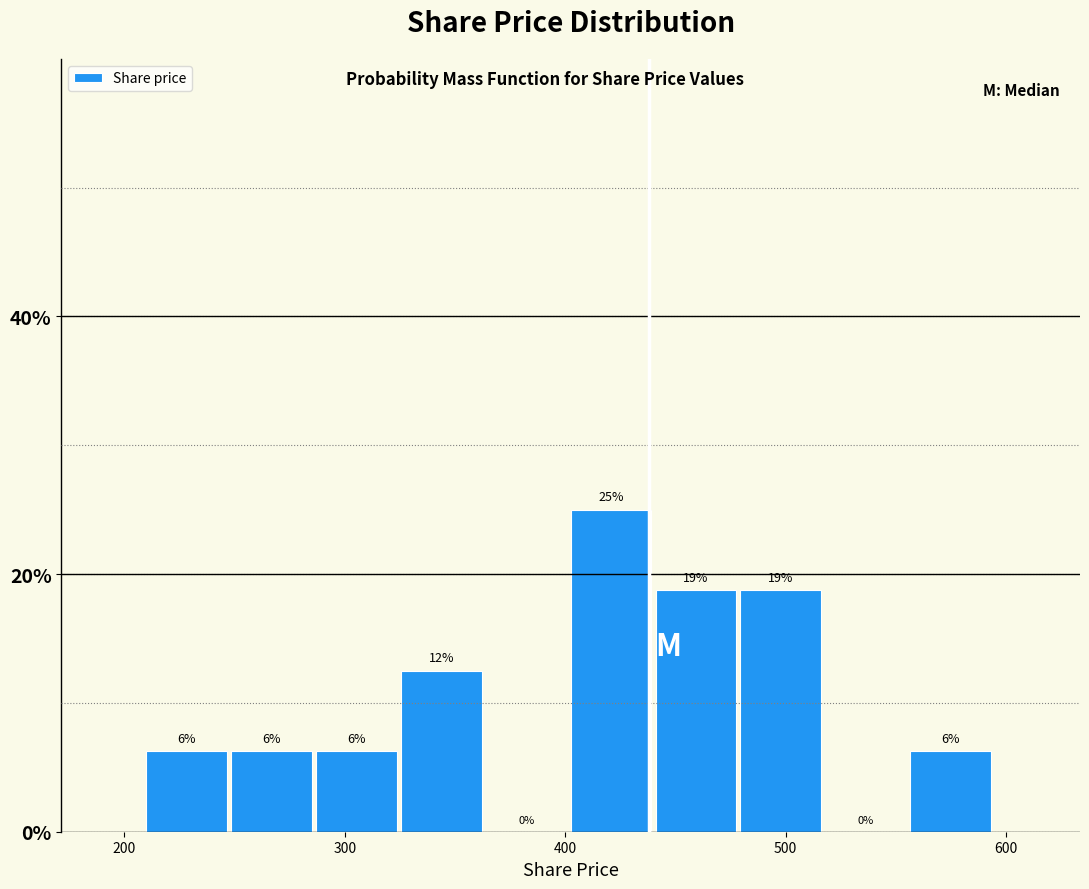

Around what value on the x-axis is the tallest bar? Give the approximate position of its centre, as read against the axis.

420